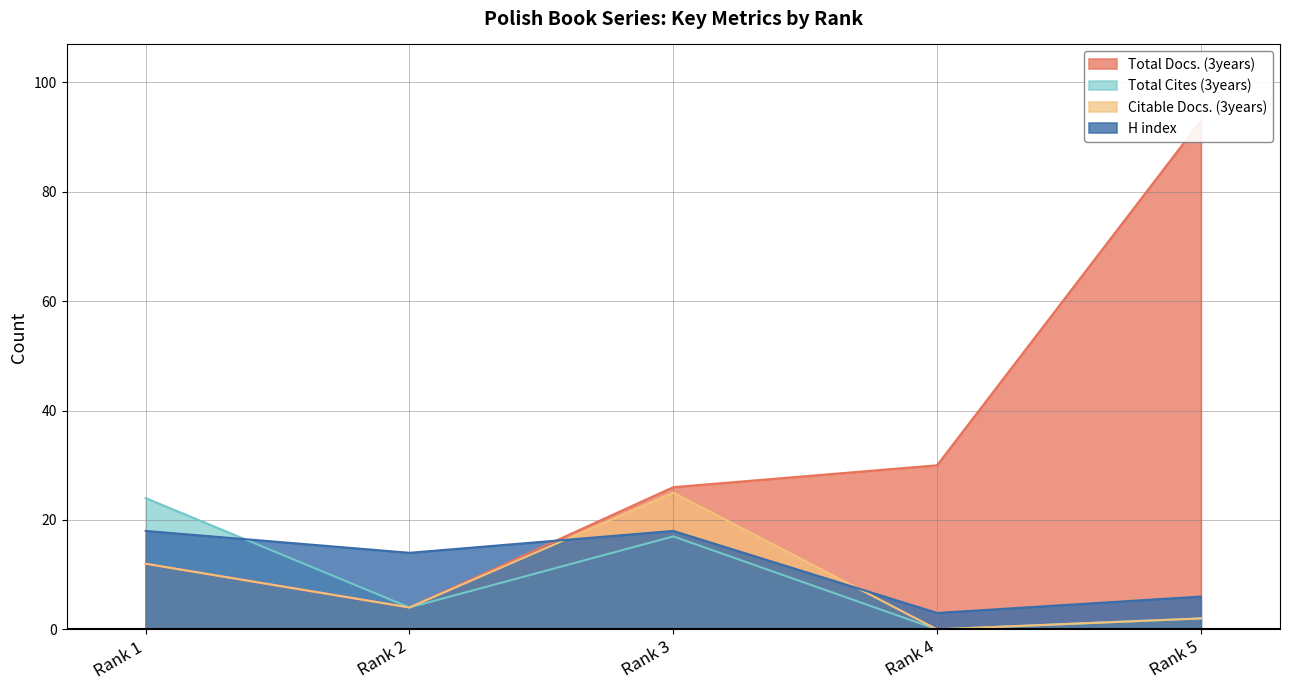

The value of Citable Docs. (3years) at Rank 1 is 12. True or false?

True